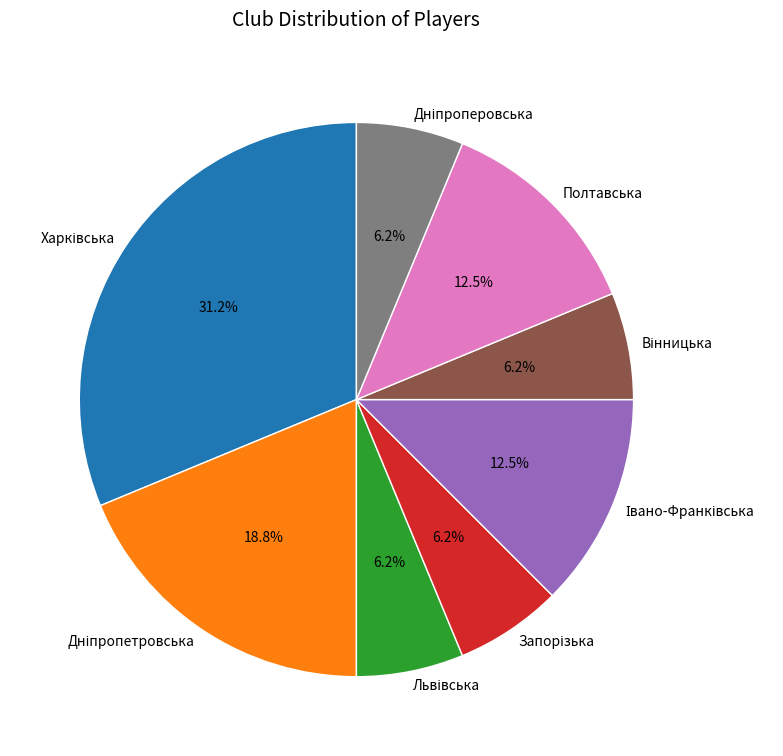

What percentage is NOT represented by Полтавська?

87.5%